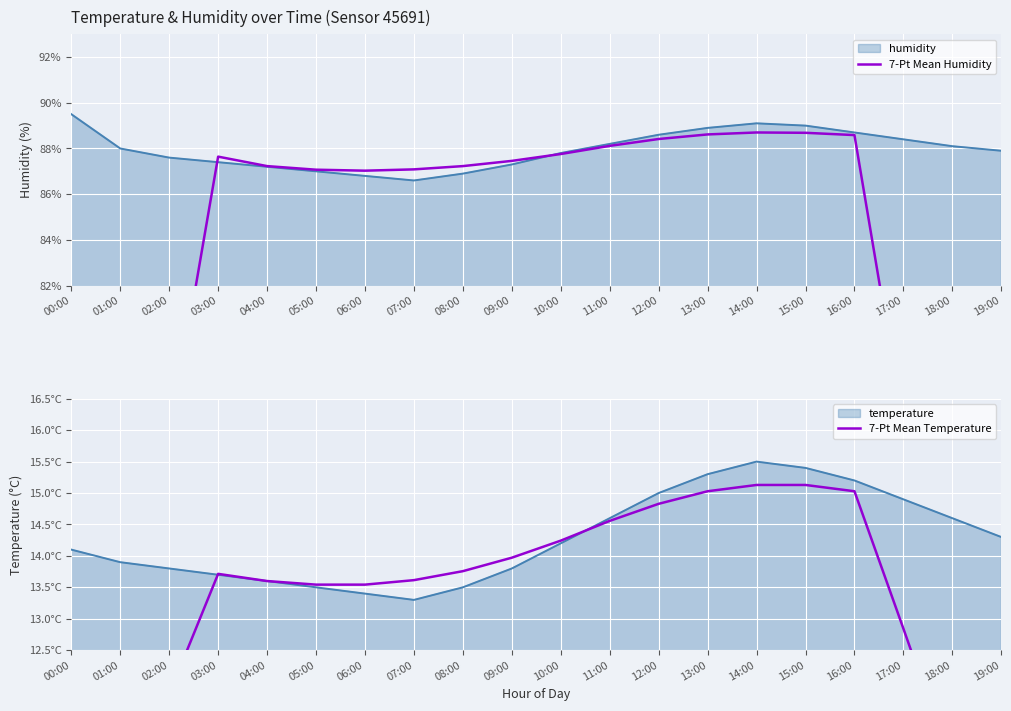

What is the total value across all series at 07:00?

100.7